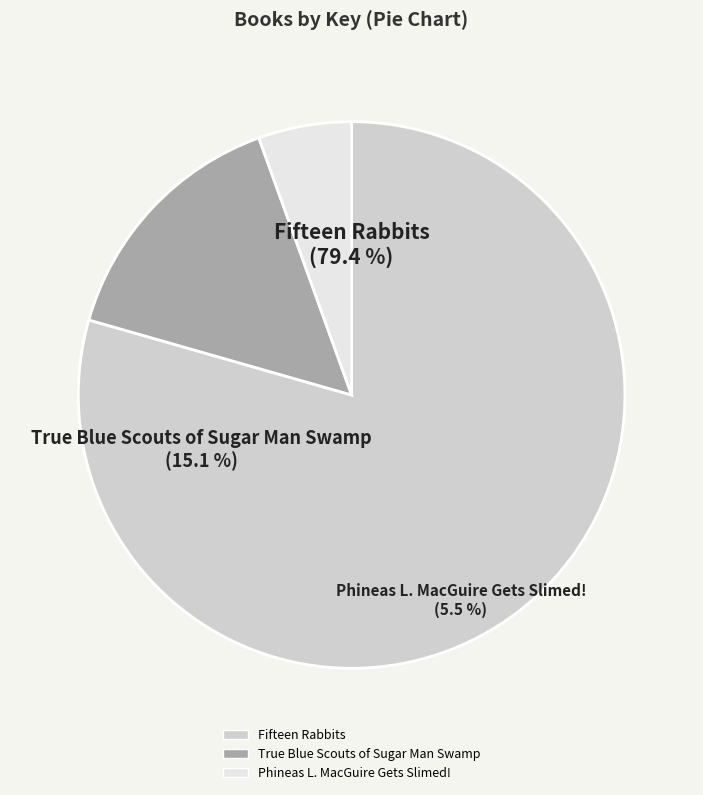

Between Phineas L. MacGuire Gets Slimed! and True Blue Scouts of Sugar Man Swamp, which is larger?

True Blue Scouts of Sugar Man Swamp